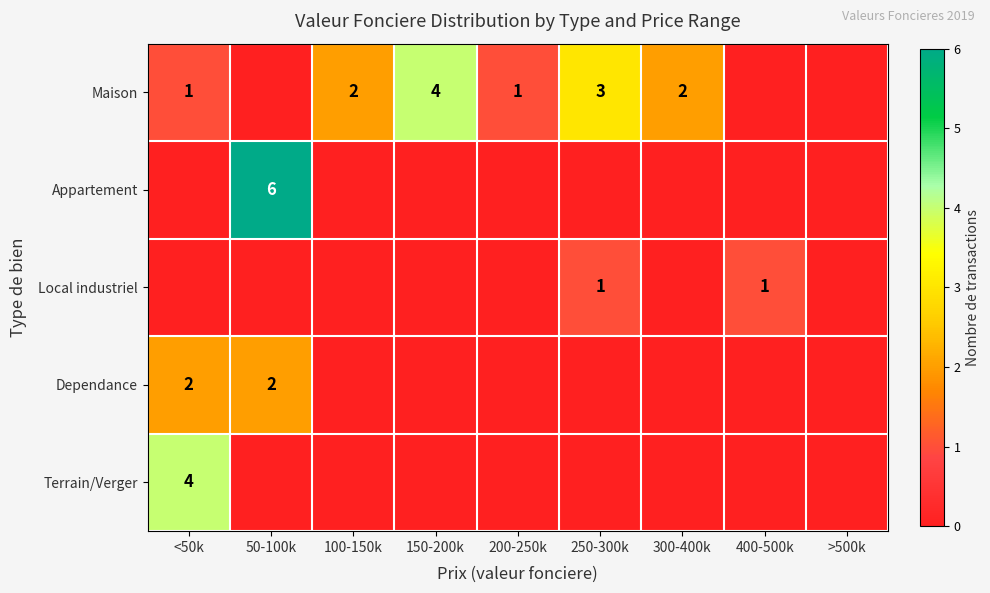

True or false: Appartement has a value of 8 at 50-100k.

False